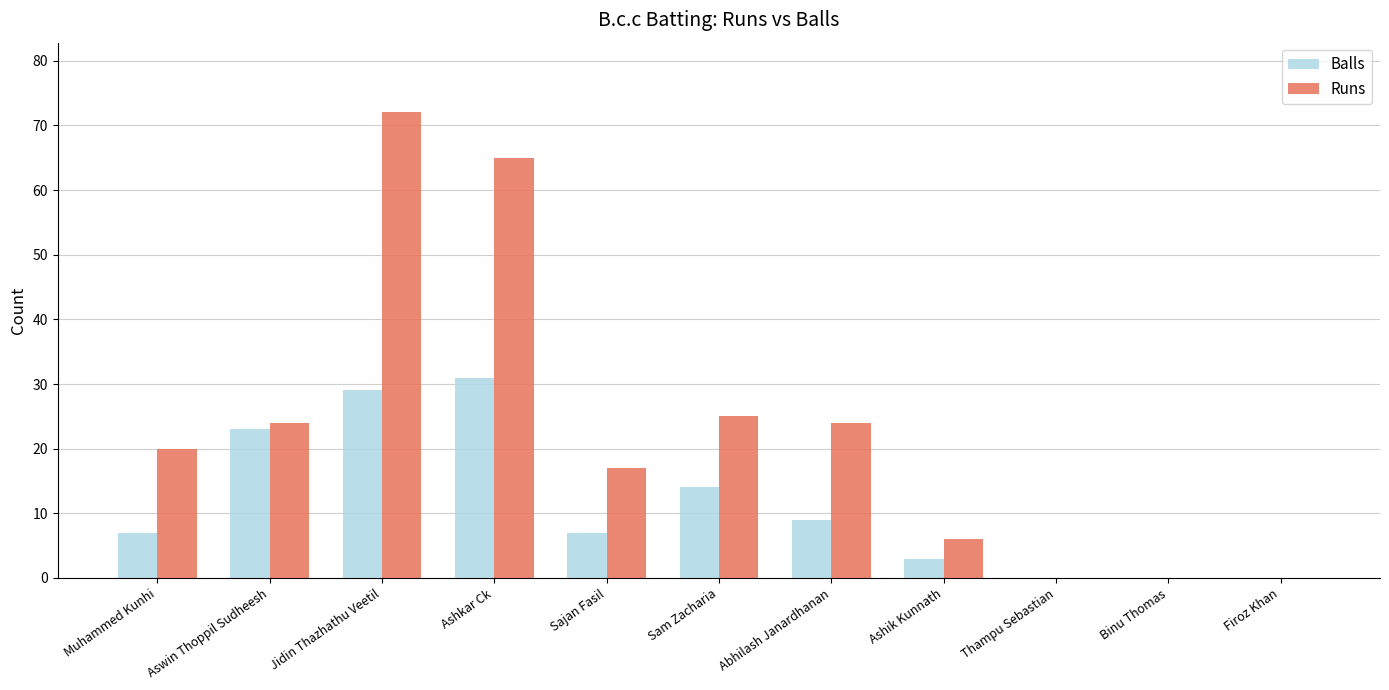

The value of Runs at Thampu Sebastian is 0. True or false?

True